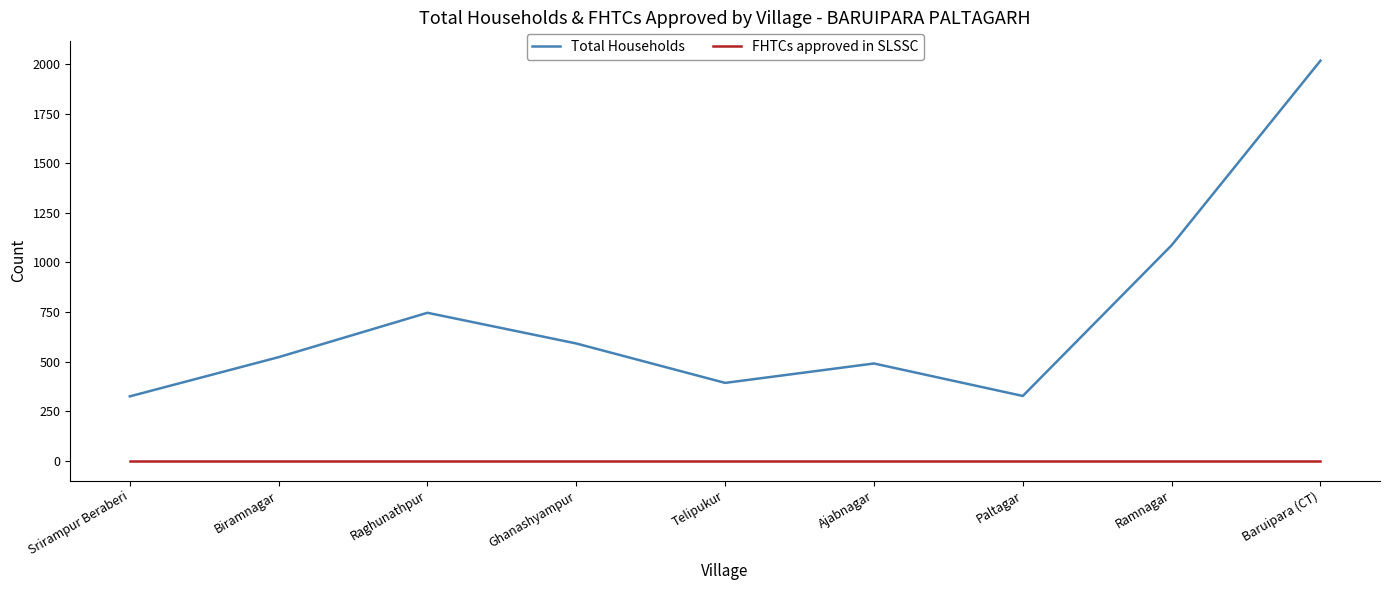

True or false: FHTCs approved in SLSSC and Total Households cross at least once.

False